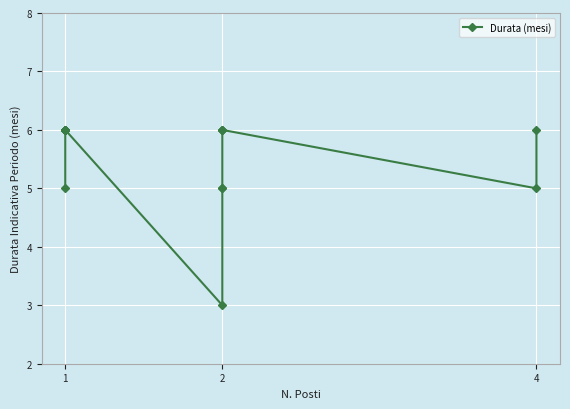

Which has a higher value, 1 or 1?

1